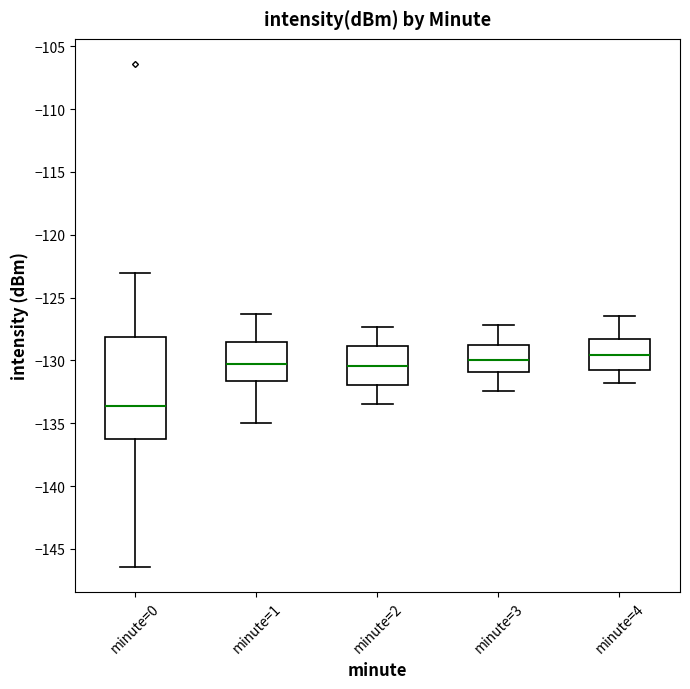

Reading left to right, read every box against the y-axis: the position of its median line, the range the box covers, and the ends of its whiskers. The values are not printed on the chart, so give them approximately, as read against the axis.

minute=0: median -133.5, box -136.0 to -128.0, whiskers -146.5 to -123.0
minute=1: median -130.0, box -131.5 to -128.5, whiskers -135.0 to -126.5
minute=2: median -130.5, box -132.0 to -129.0, whiskers -133.5 to -127.5
minute=3: median -130.0, box -131.0 to -129.0, whiskers -132.5 to -127.0
minute=4: median -129.5, box -131.0 to -128.5, whiskers -132.0 to -126.5